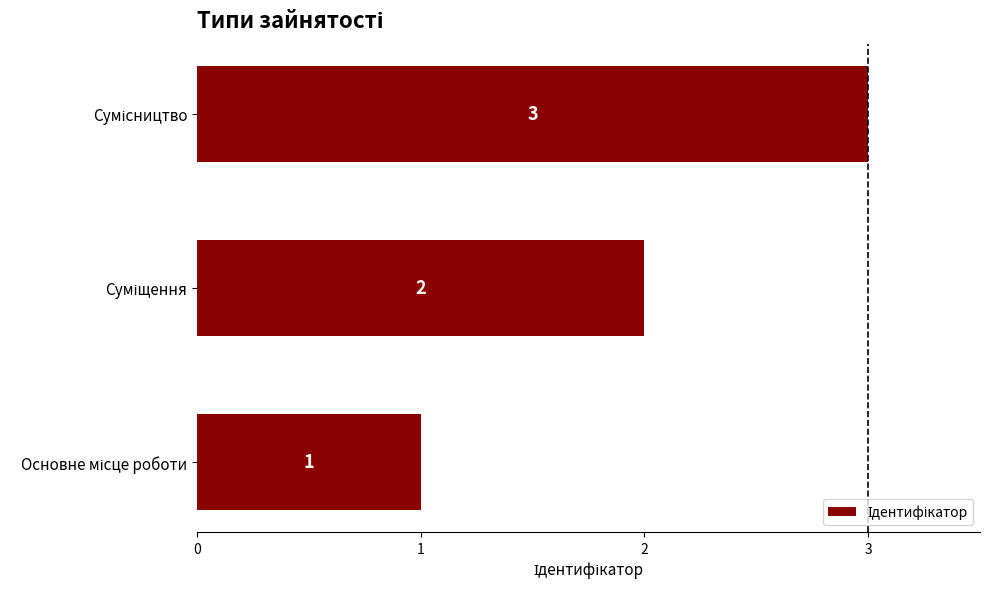

What is the sum of all values?

6